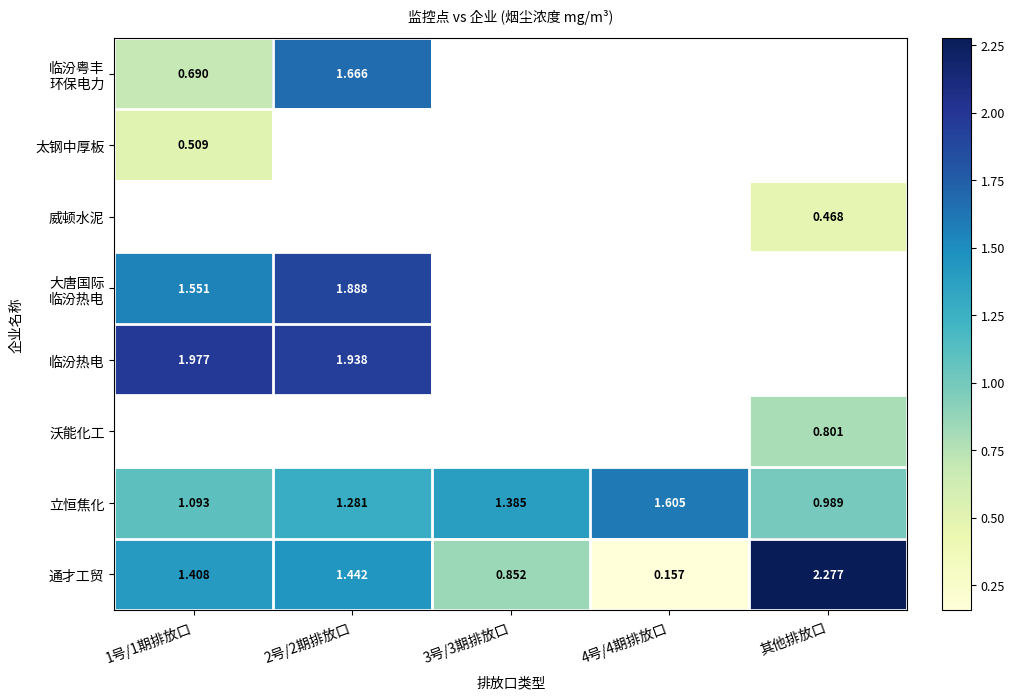

How many positive values does the 大唐国际 临汾热电 series have?

2